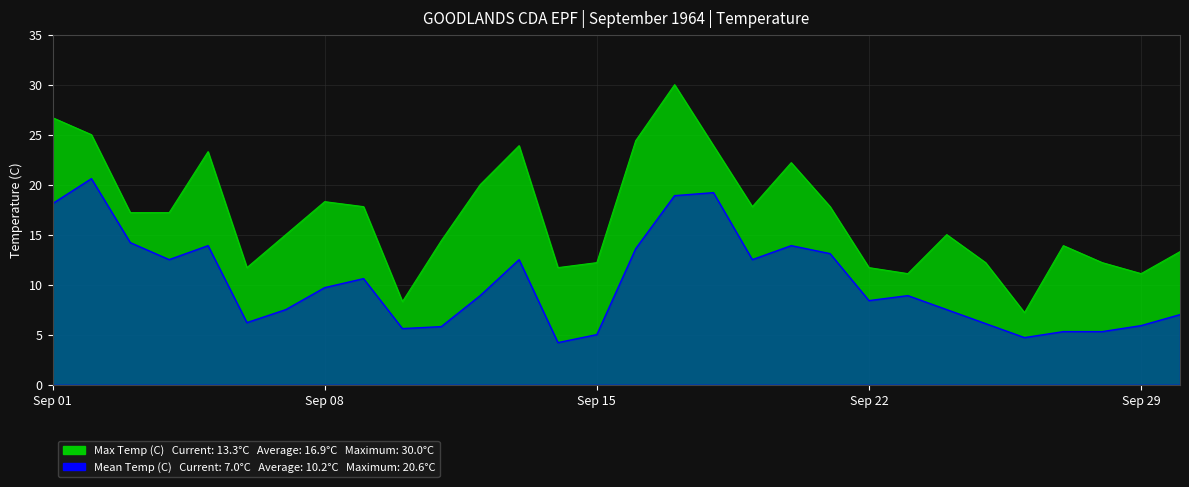

What is the difference between the Max Temp (C) values at 09-15 and 09-14?

0.5